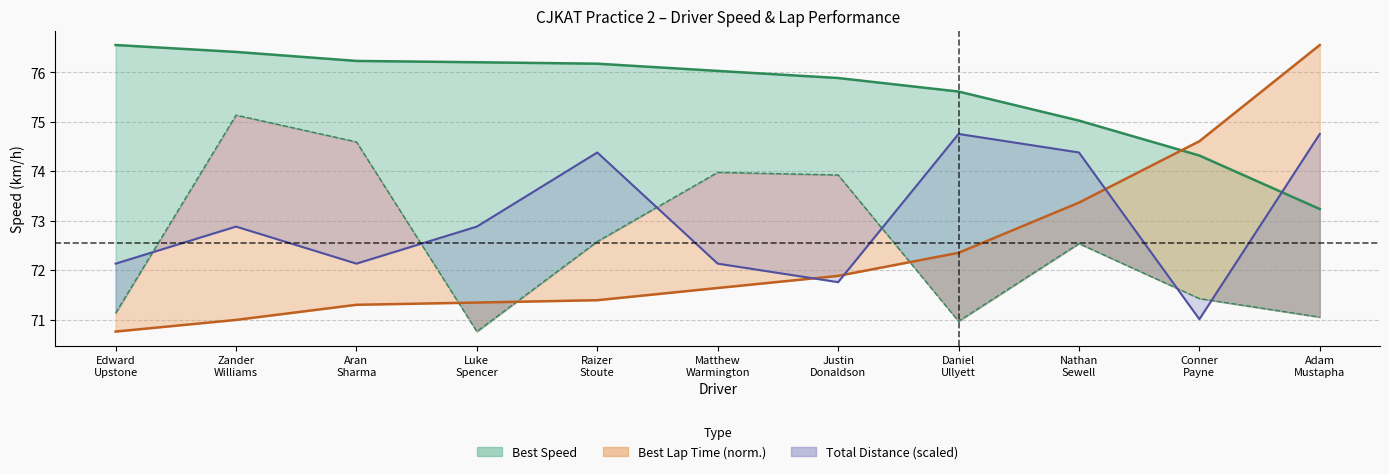

What is the average value of the Best Lap time series?

72.4